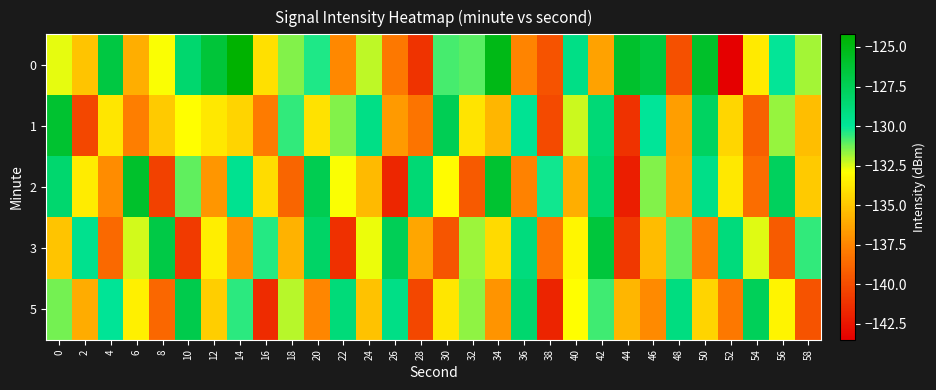

What is the greatest value displayed?

-124.2